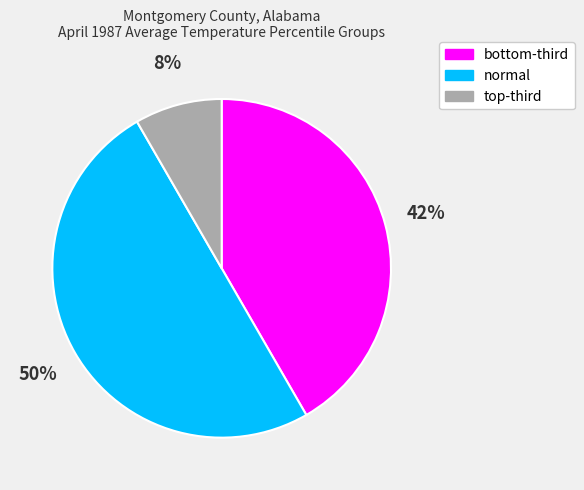

What is the majority slice?

normal